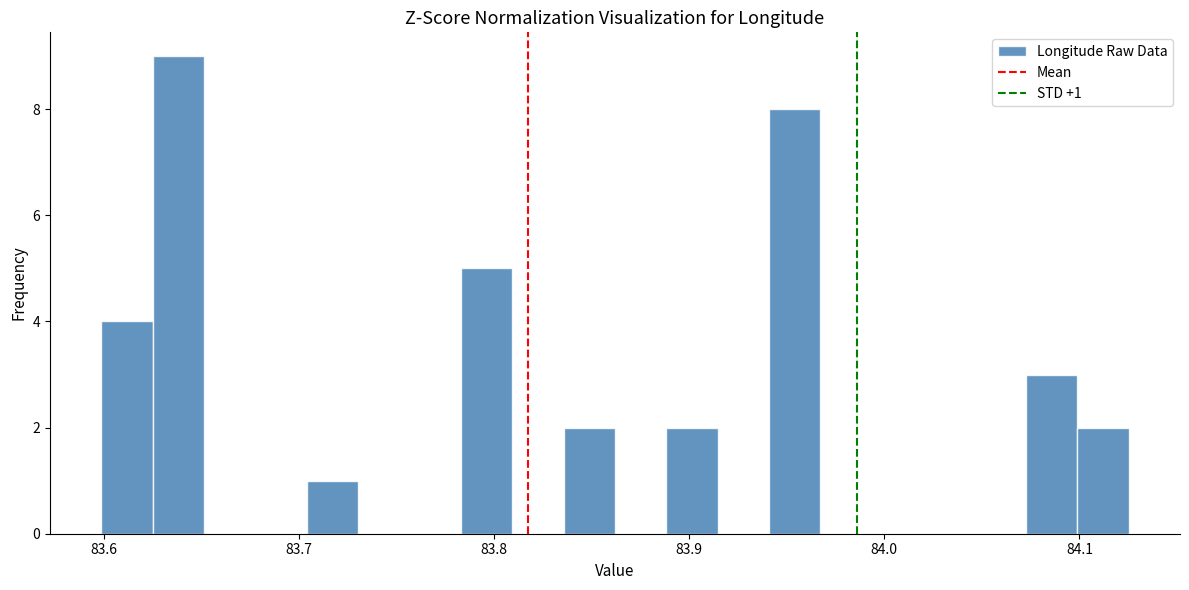

Around what value on the x-axis is the tallest bar? Give the approximate position of its centre, as read against the axis.

83.64